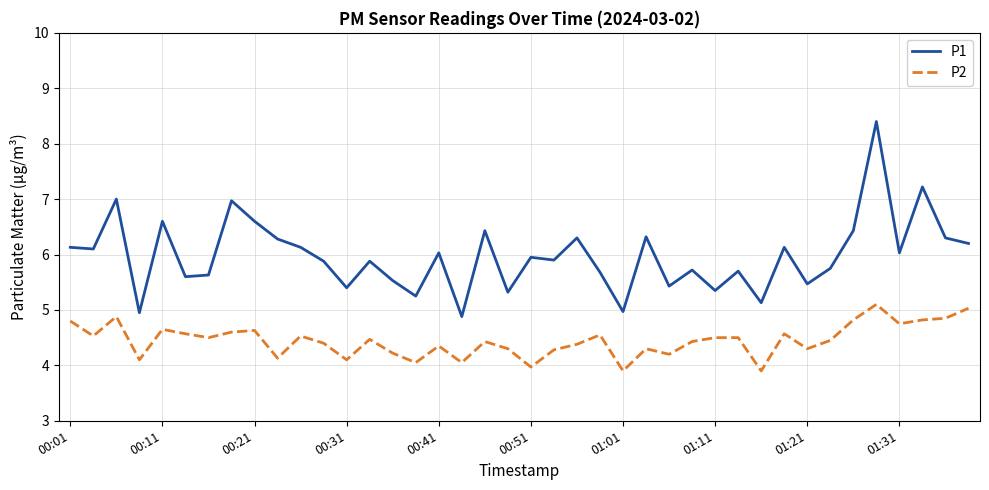

What is the maximum value for P2?

5.1